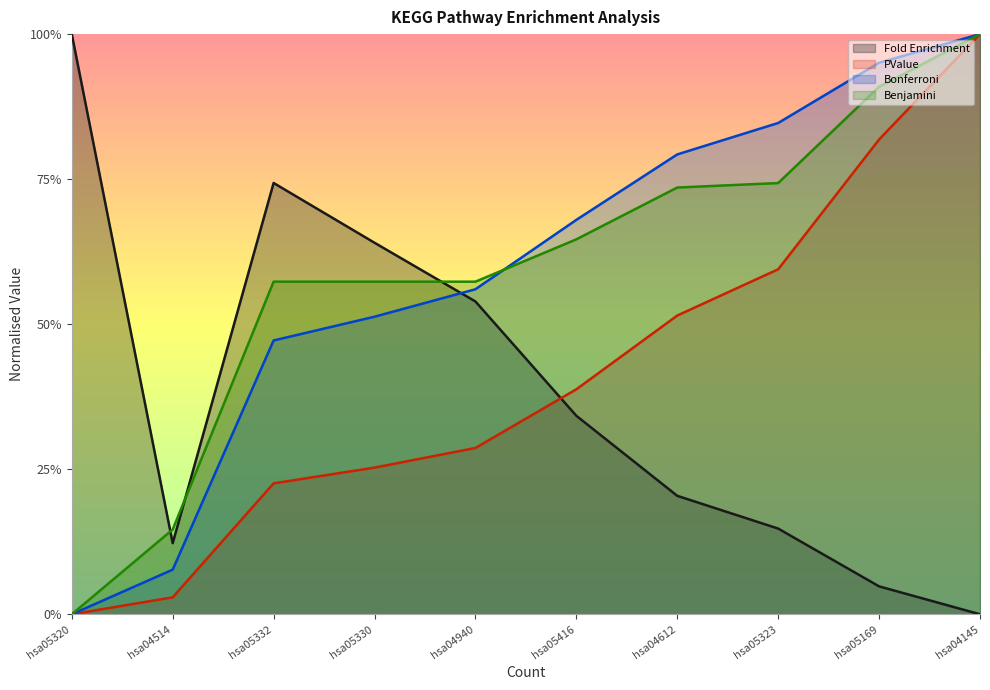

What is the total value across all series at hsa05320?

1.0